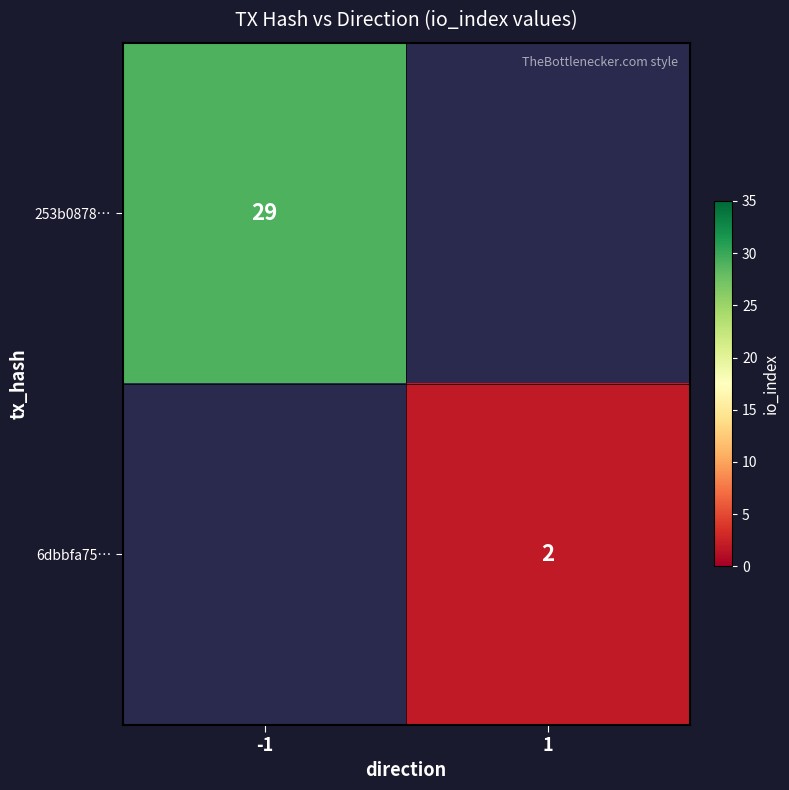

True or false: 6dbbfa75… has a value of 2 at 1.

True